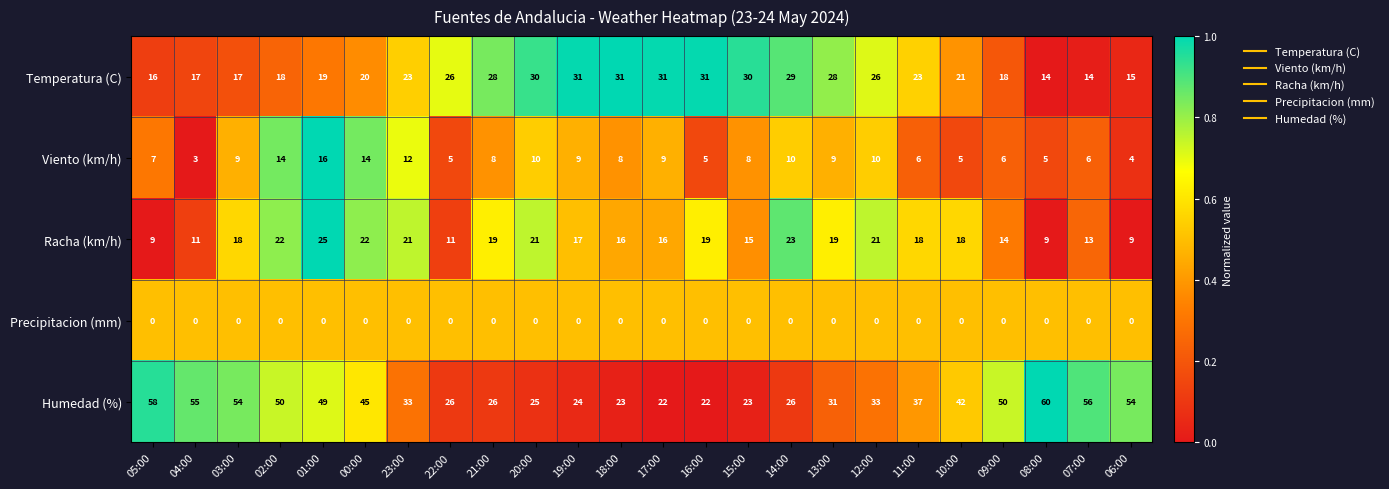

At which label does Viento (km/h) first exceed 8?

03:00